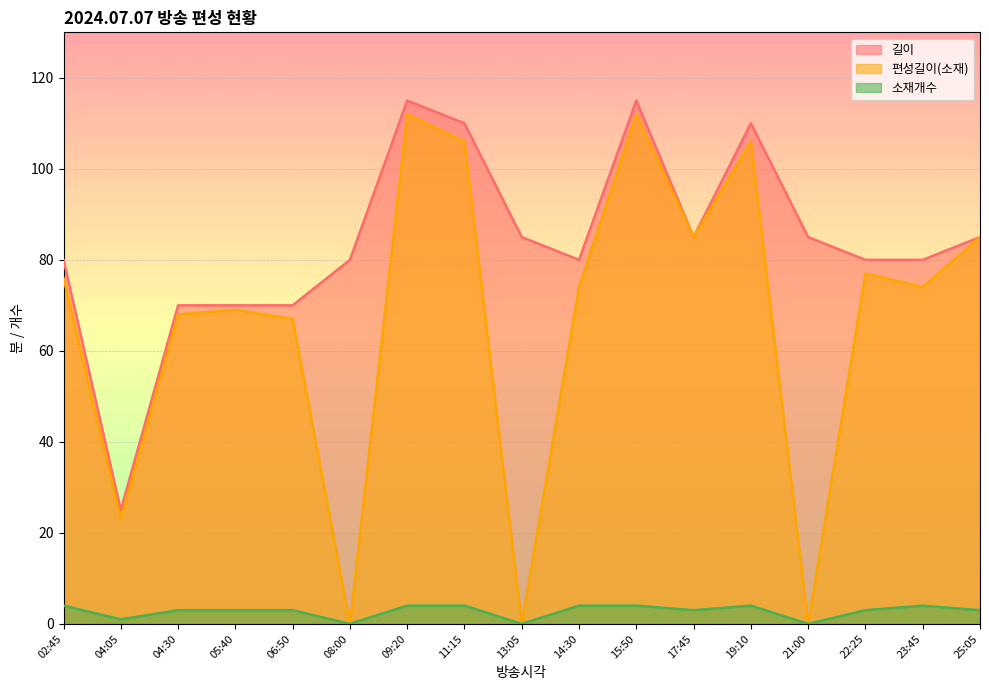

Which has a higher value, 08:00 or 19:10?

19:10